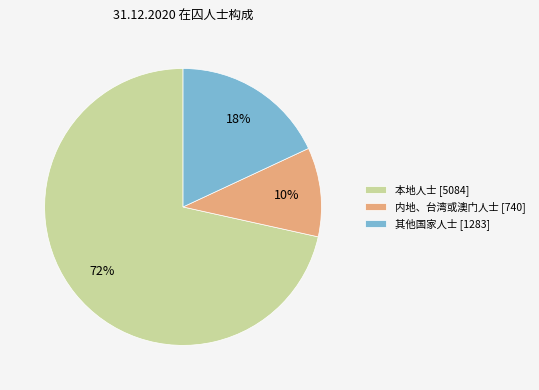

Rank the categories by value from lowest to highest.

内地、台湾或澳门人士, 其他国家人士, 本地人士